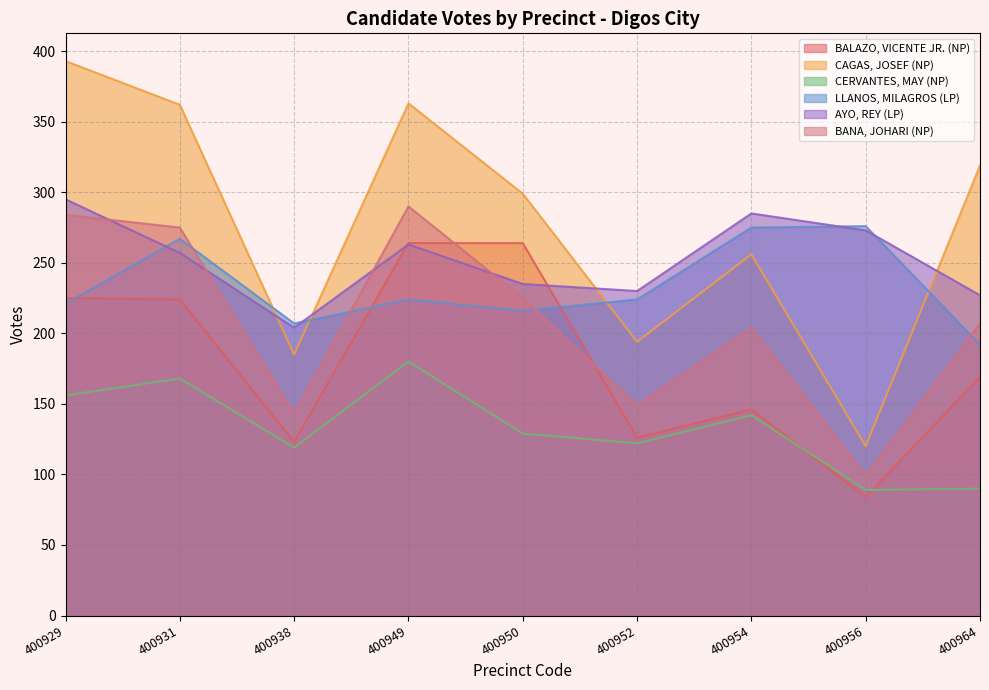

What is the difference between the second highest and minimum values in the CAGAS, JOSEF (NP) series?

243